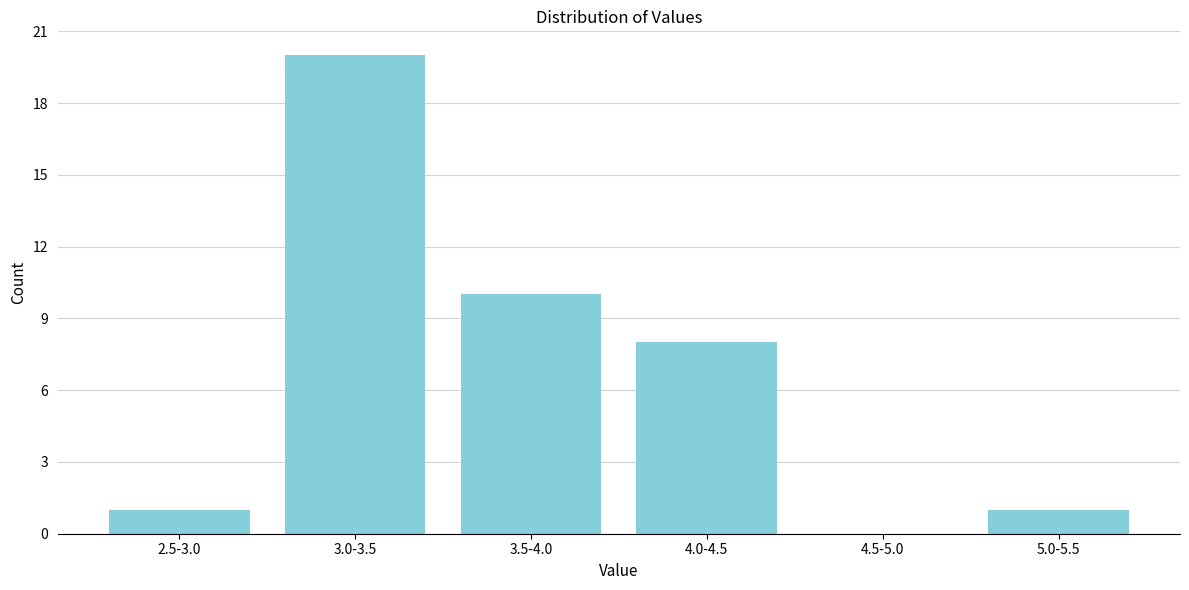

Reading left to right, what are all the values shown in this chart?

2.5-3.0=1	3.0-3.5=20	3.5-4.0=10	4.0-4.5=8	4.5-5.0=0	5.0-5.5=1